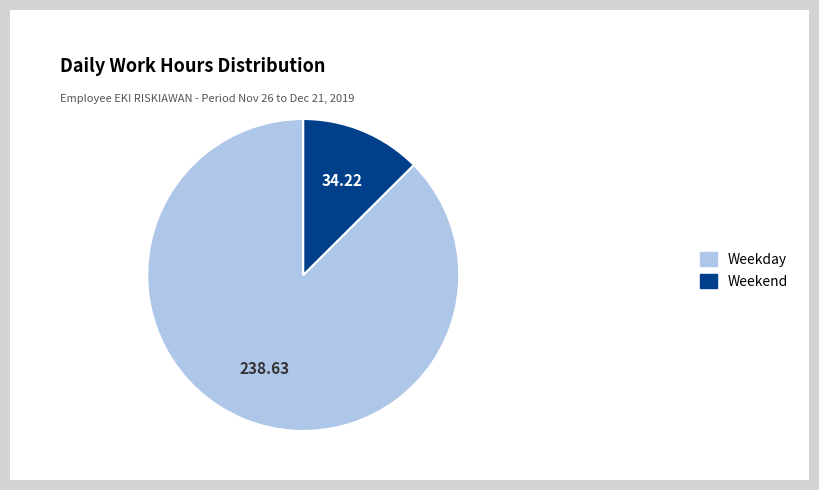

Is there a majority slice in this chart?

Yes